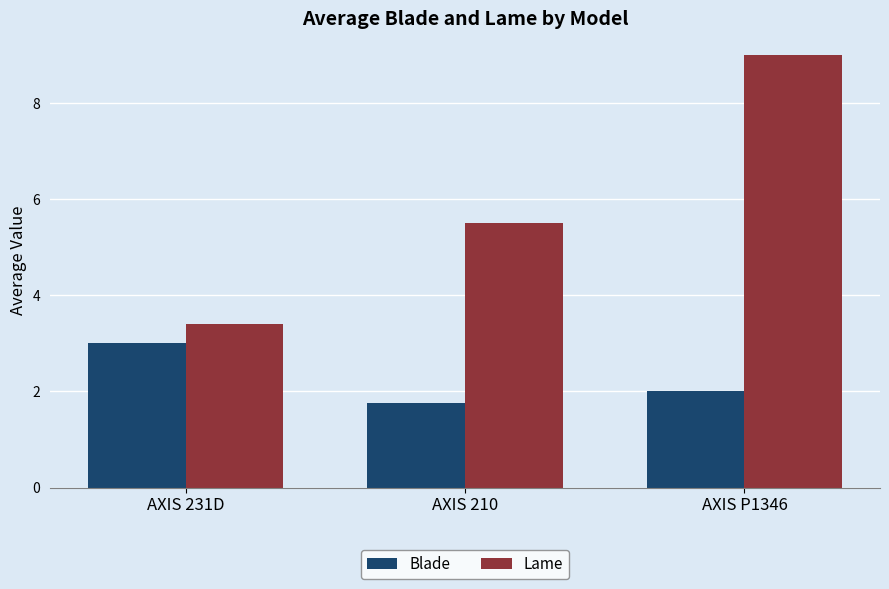

Reading left to right, transcribe all the data shown in this chart.

Blade: 3.0	1.8	2.0
Lame: 3.4	5.5	9.0